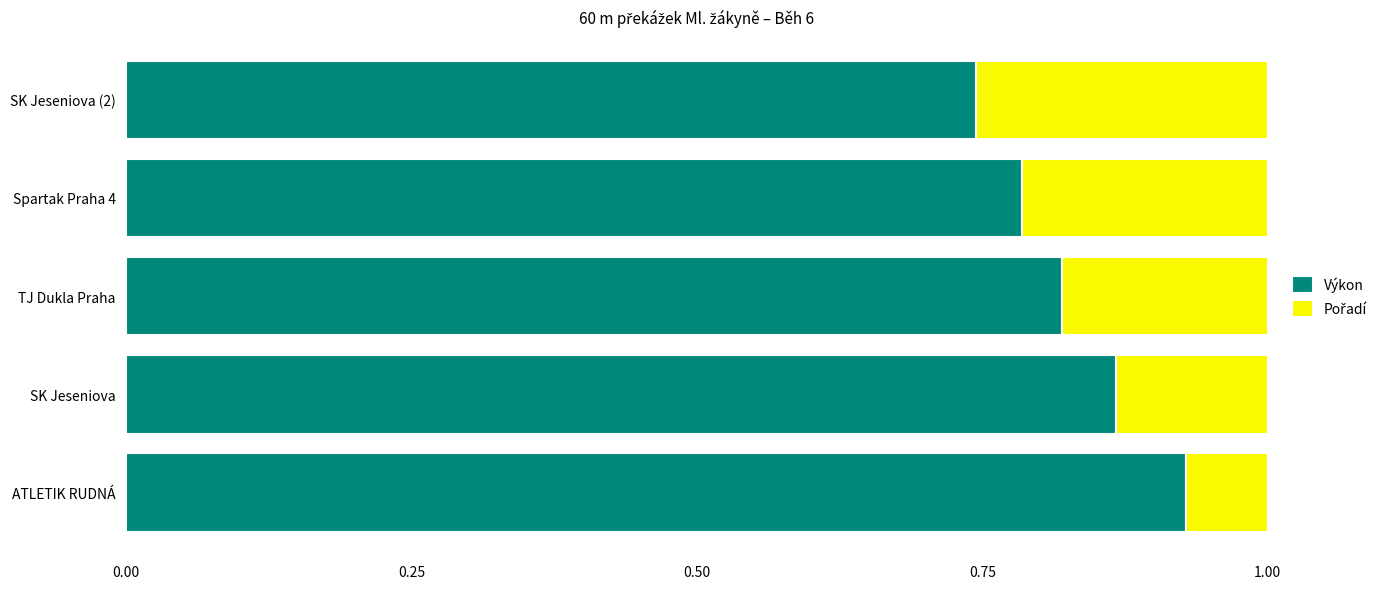

What is the sum of the Výkon values at Spartak Praha 4 and SK Jeseniova (2)?

1.5